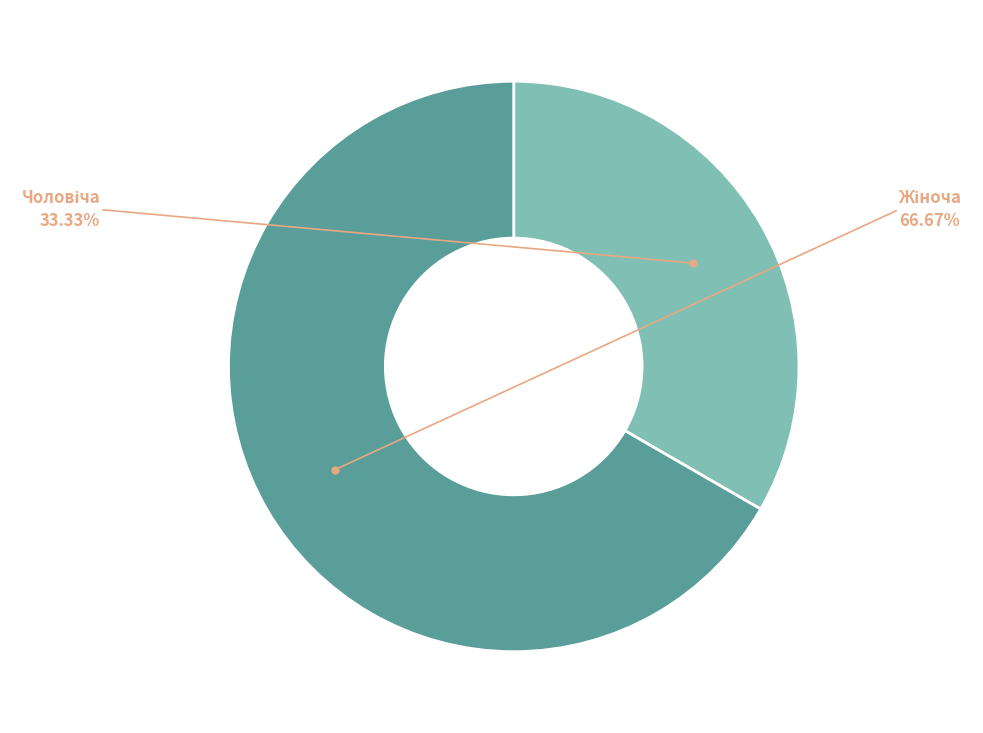

Is there any slice that represents more than half of the pie?

Yes